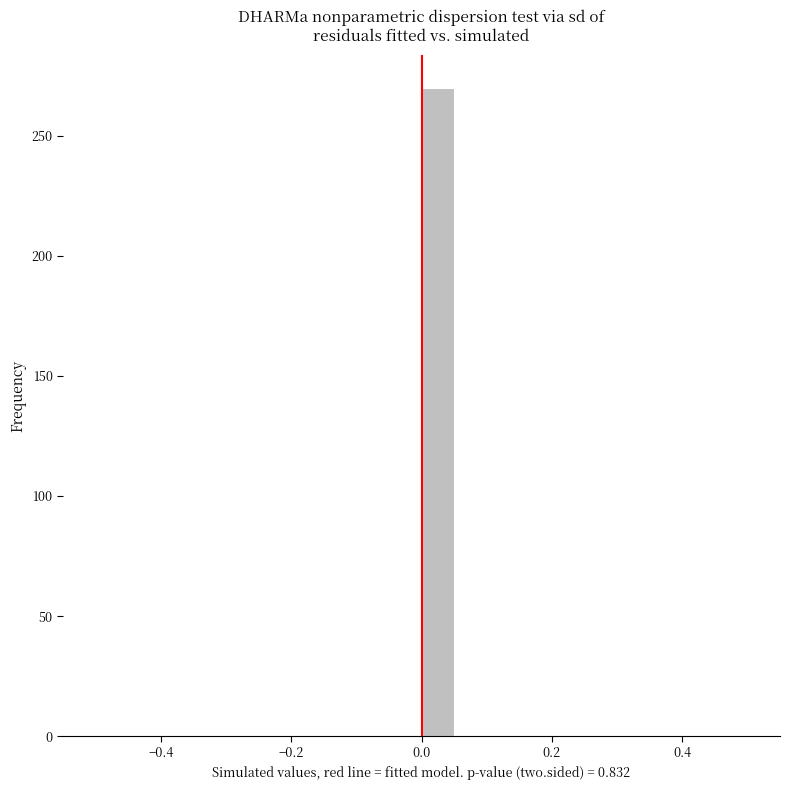

Read against the x-axis, roughly where is the centre of the tallest bar?

0.02